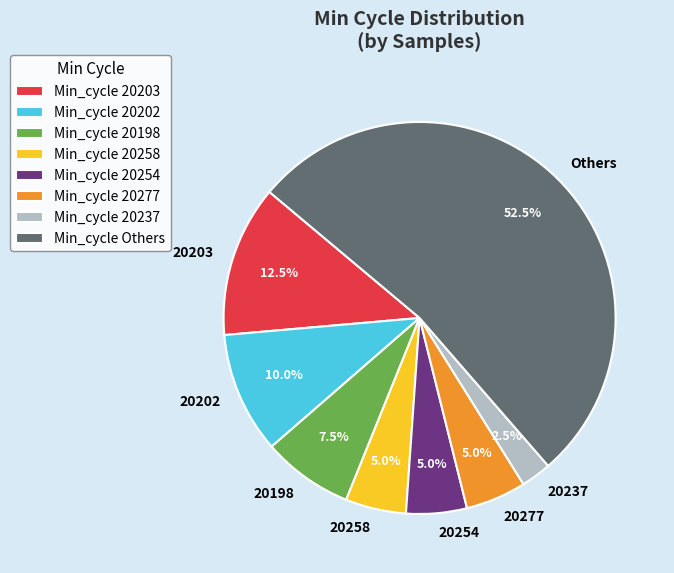

What is the total percentage of 20277 and 20198?

12.5%